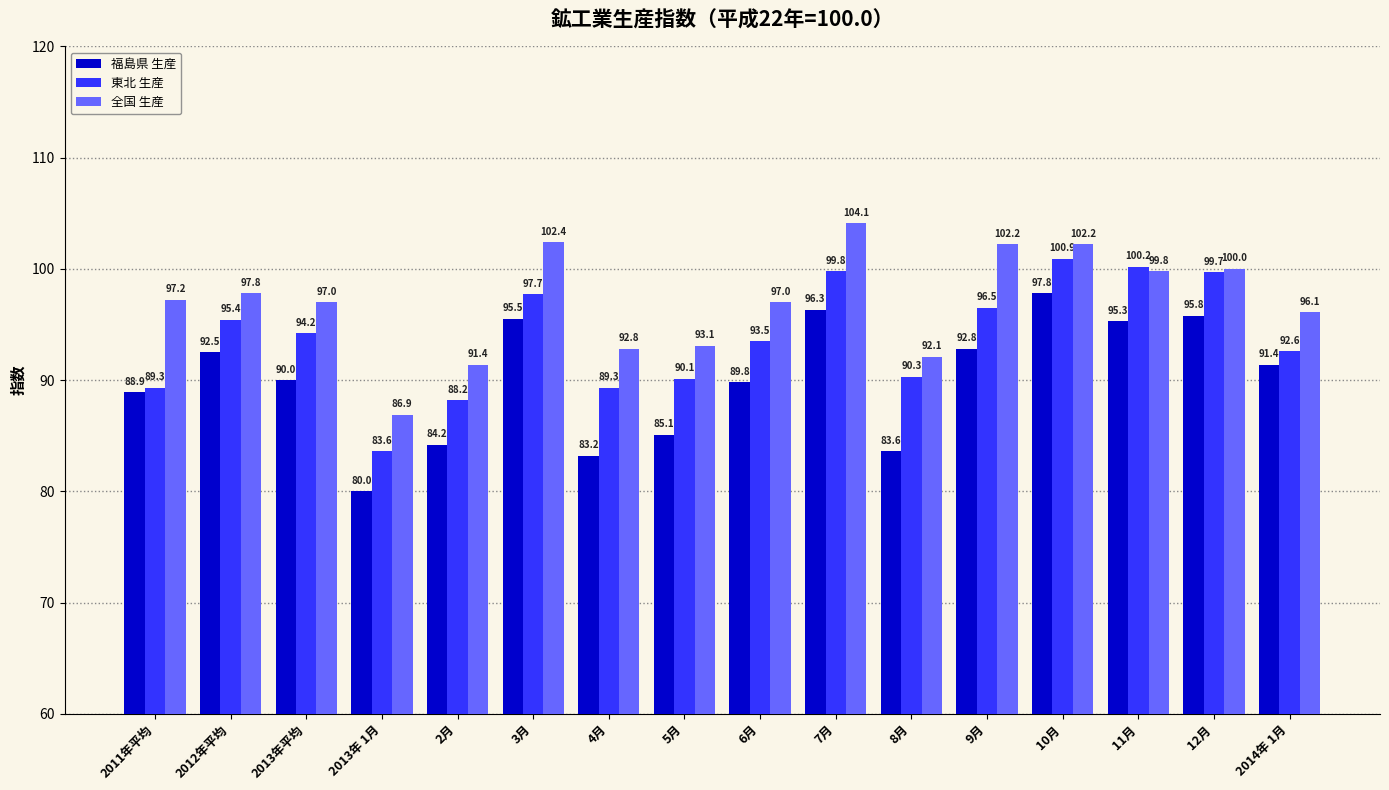

Which series changed the most between 2月 and 2014年 1月?

福島県 生産